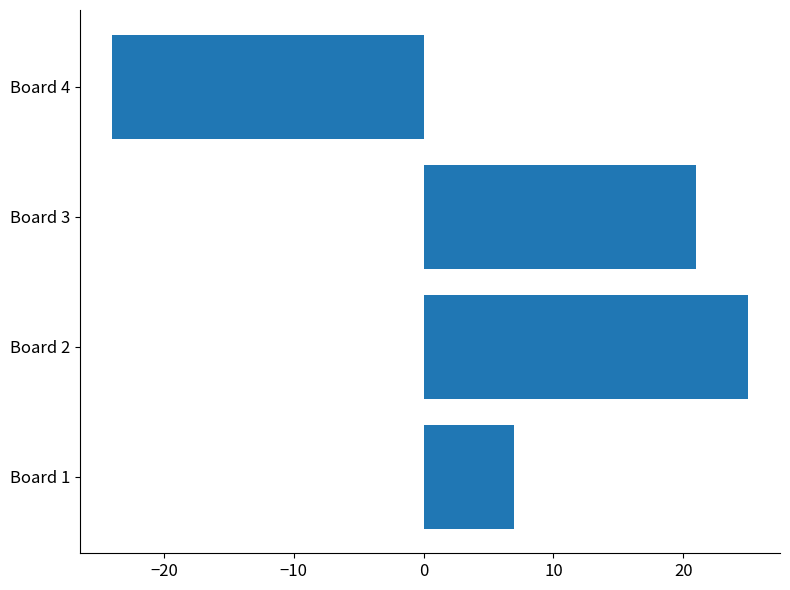

The chart shows a value of 9 at Board 2. True or false?

False